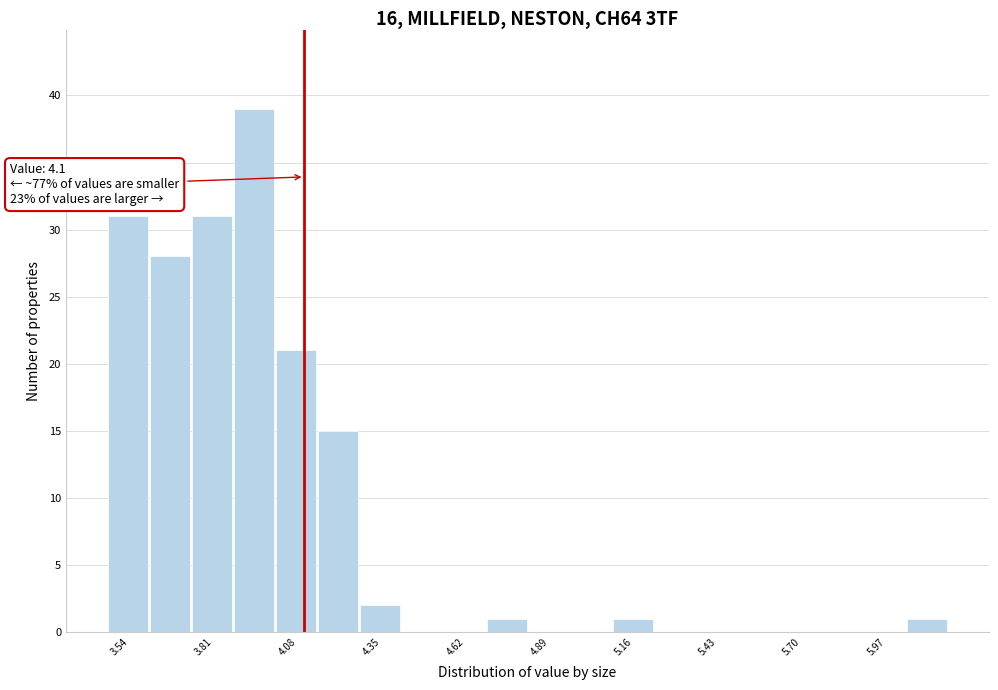

Read against the x-axis, roughly where is the centre of the tallest bar?

3.95